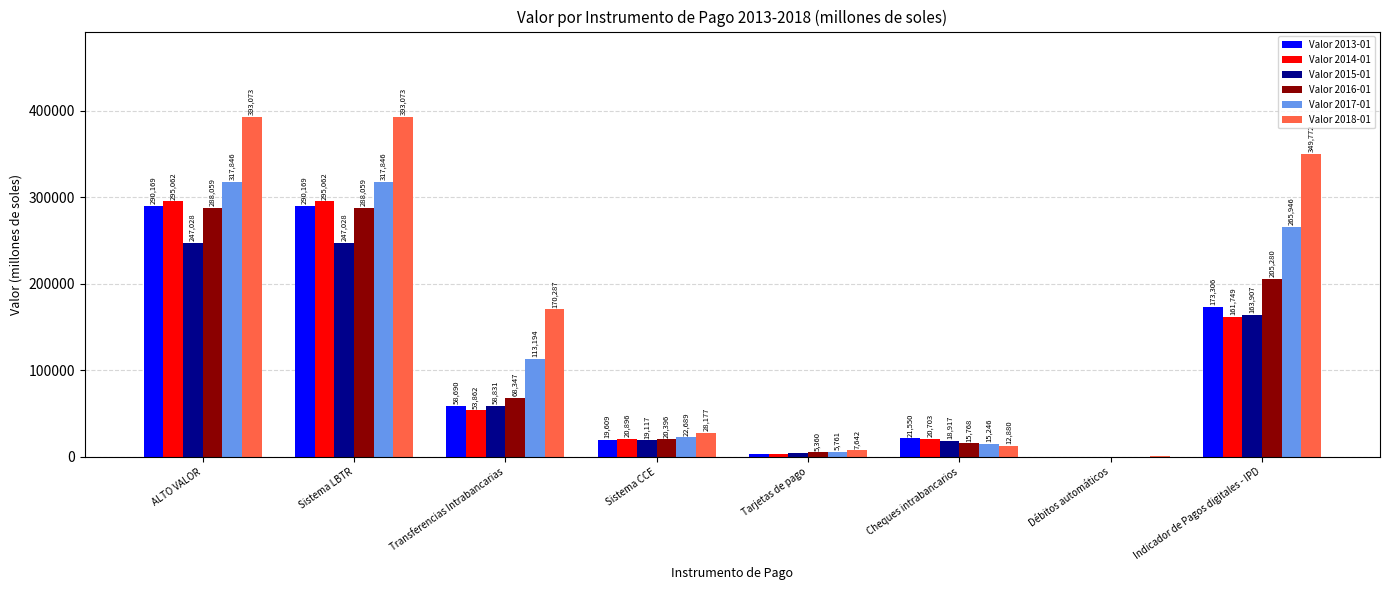

Are the bars horizontal?

No